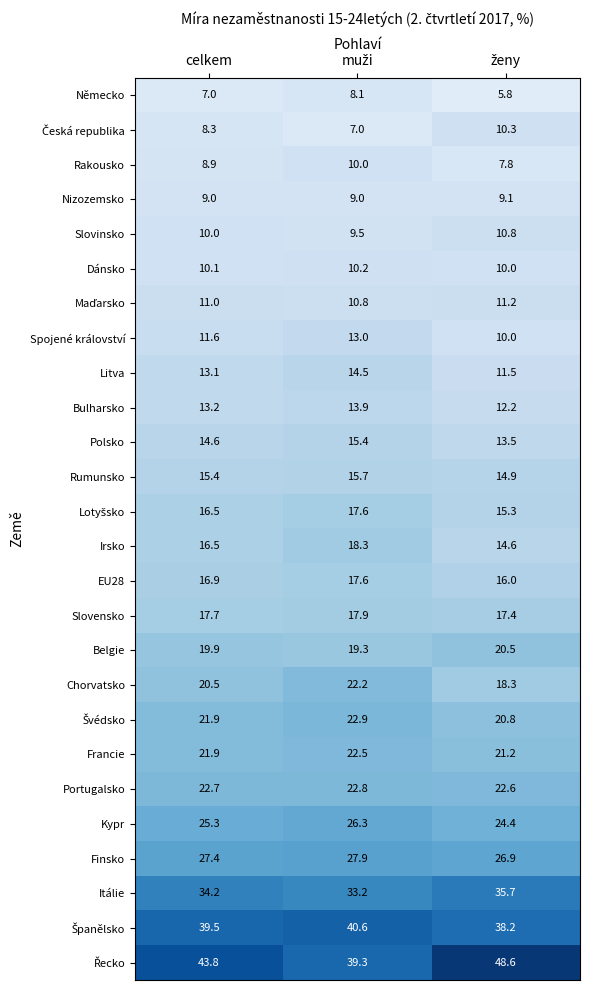

What is the sum of all Slovinsko values?

30.3